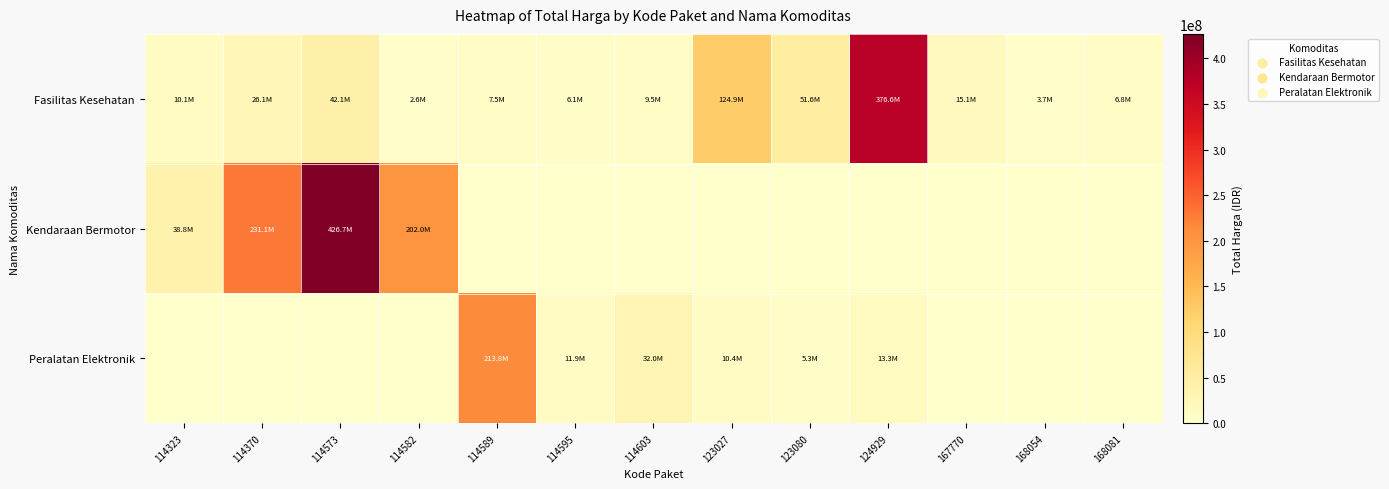

What is the greatest value displayed?

426700000